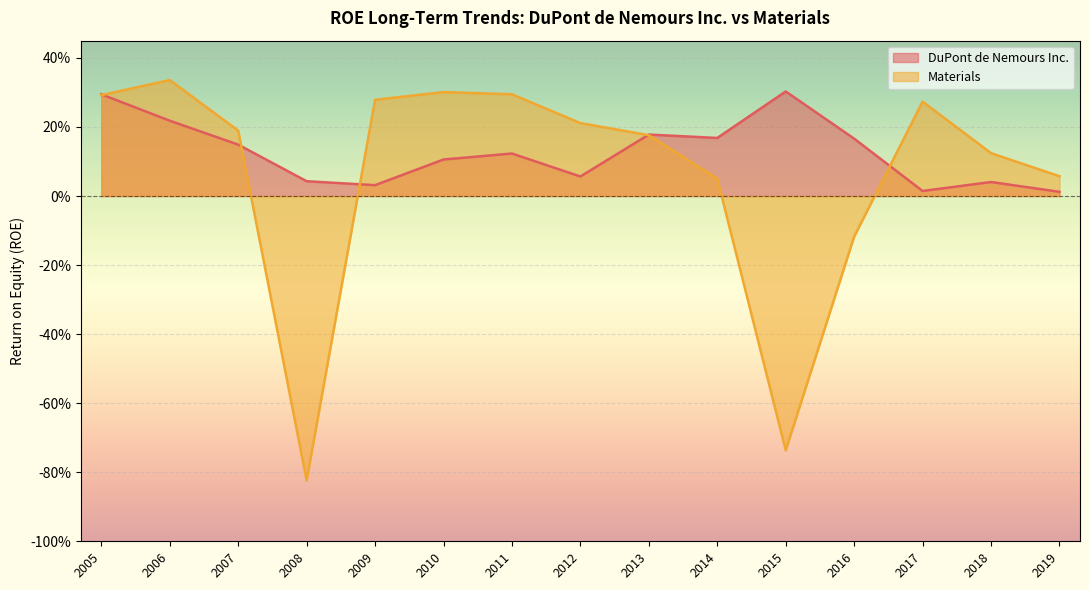

Which series ends up on top after the final intersection of DuPont de Nemours Inc. and Materials?

Materials